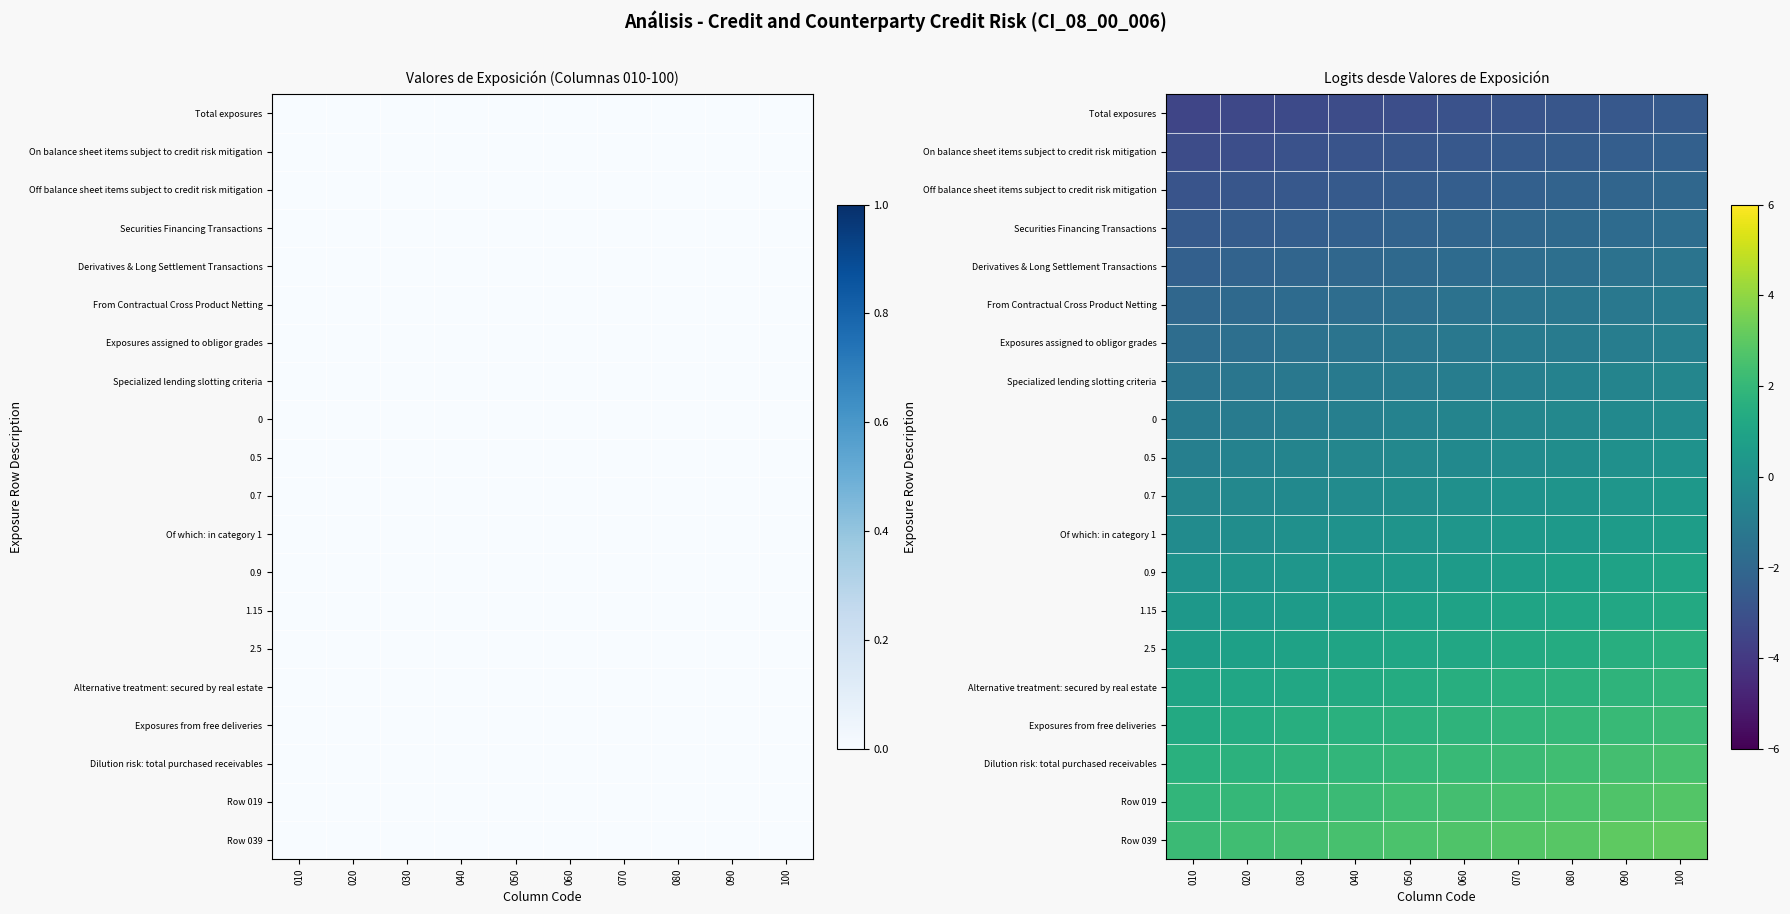

At which label does 1.15 reach its peak?

100